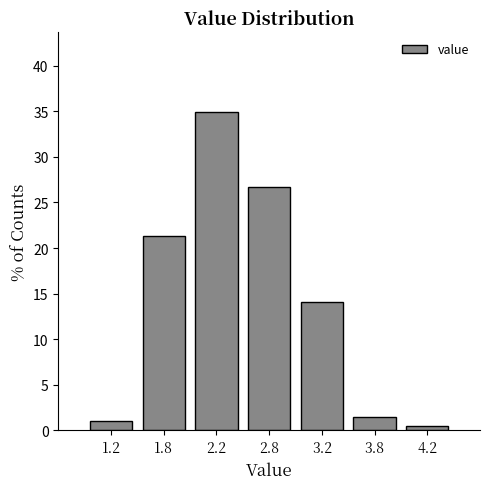

Reading right to left, list all the values displayed in this chart.

0.5	1.5	14.1	26.7	35.0	21.4	1.0